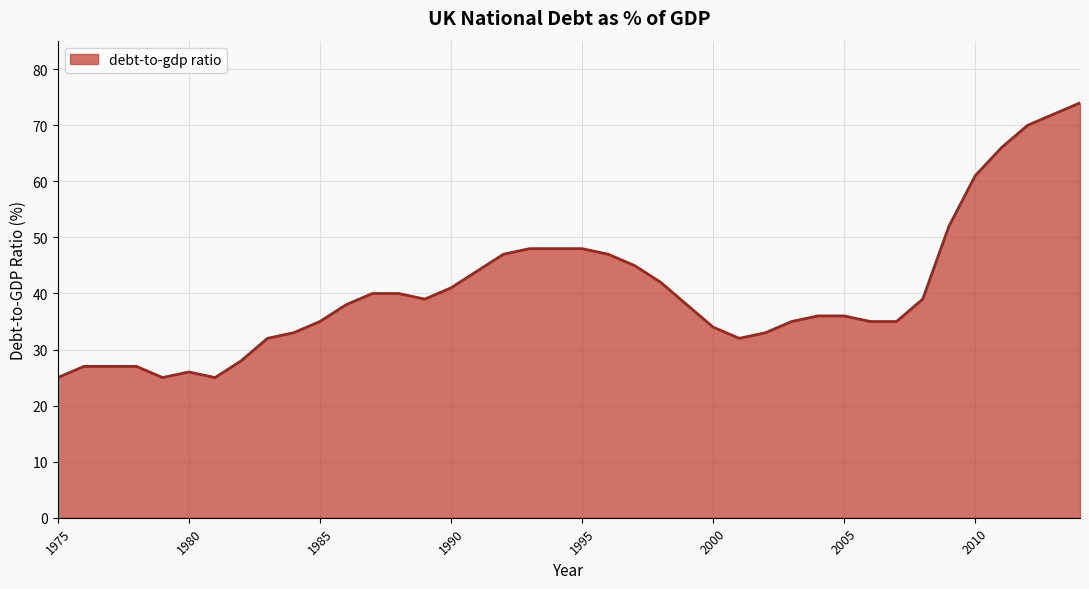

What is the greatest value displayed?

74